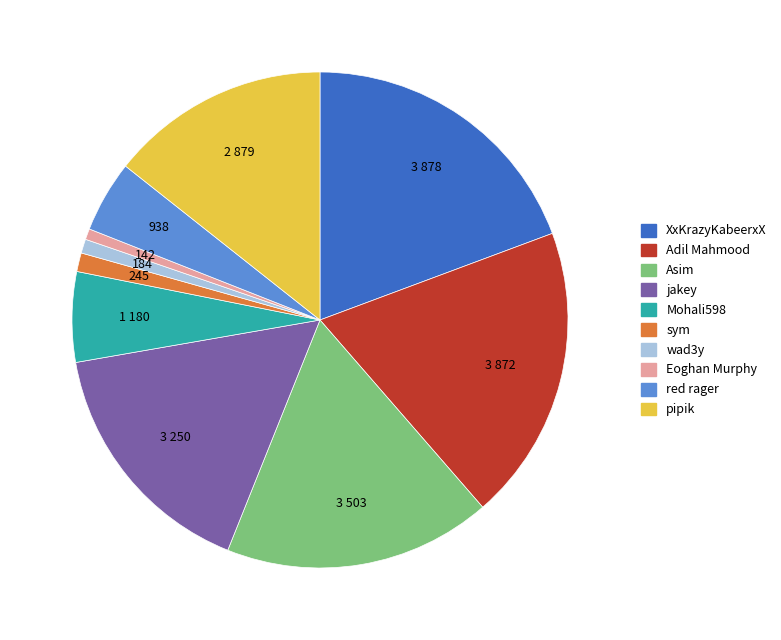

Combined, do pipik and Eoghan Murphy account for over 50%?

No